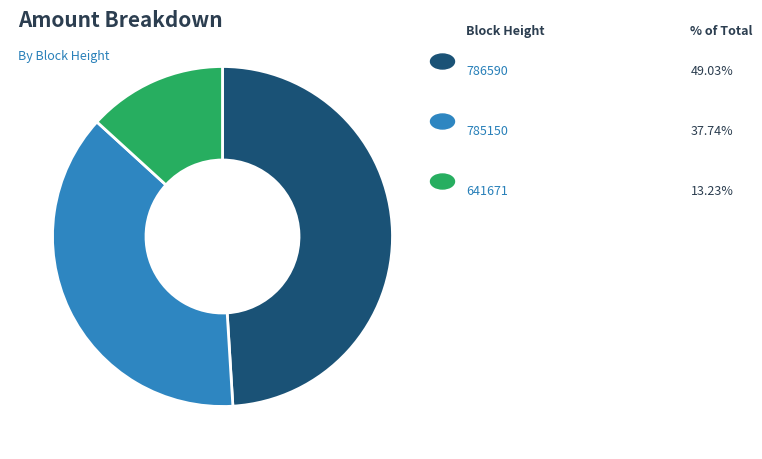

Is there any slice that represents more than half of the pie?

No